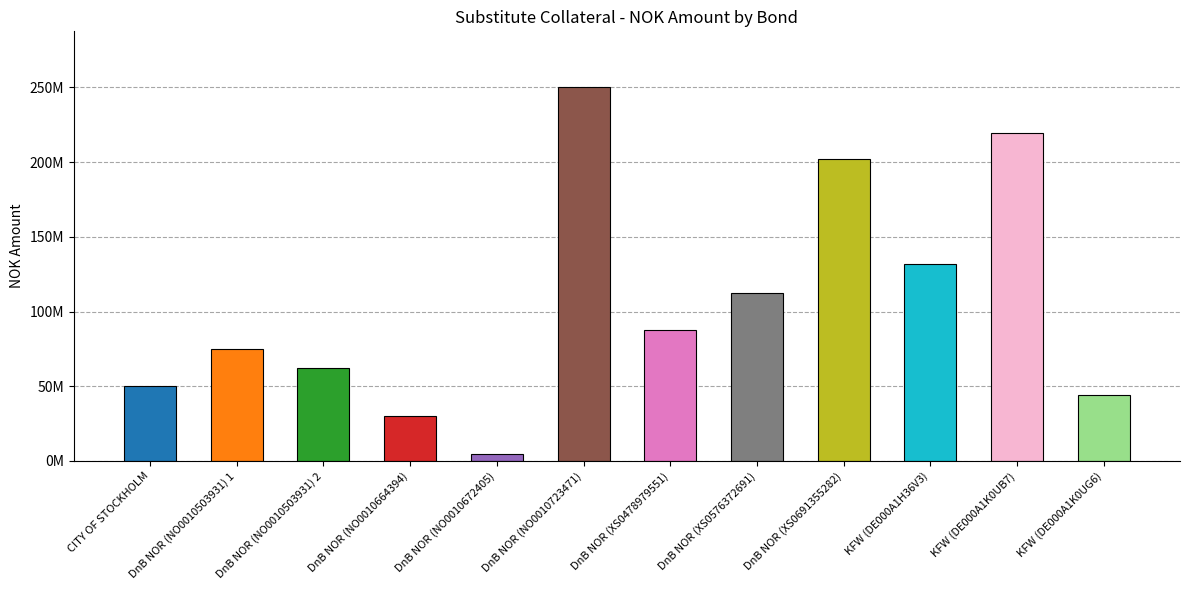

What is the sum of the values at DnB NOR (NO0010672405) and KFW (DE000A1K0UB7)?

224550000